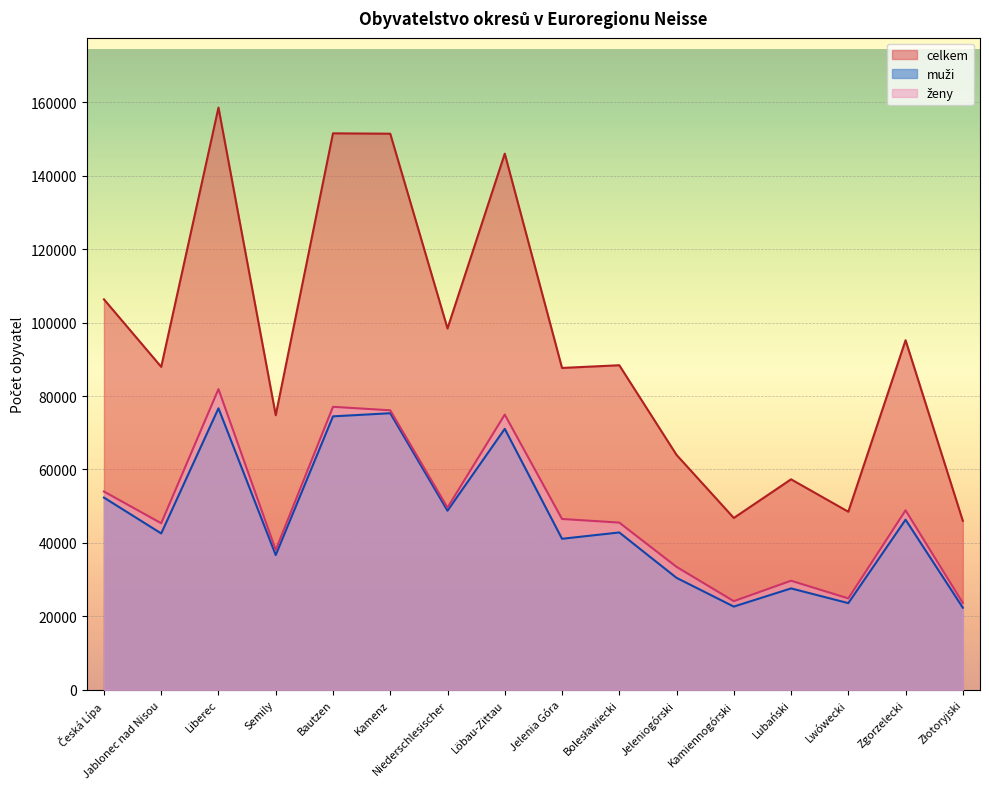

What is the label of the 4th point from the left?

Semily